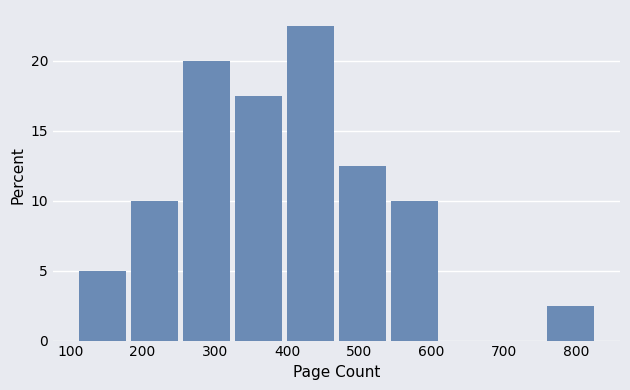

Reading left to right, transcribe this chart: for each bar, give the range it covers on the x-axis and its height. Neither the bar edges nor the heights are printed on the chart, so give them approximately, as read against the axes.

112 to 184: 5.0
184 to 256: 10.0
256 to 328: 20.0
328 to 400: 17.5
400 to 472: 22.5
472 to 544: 12.5
544 to 616: 10.0
616 to 688: 0
688 to 760: 0
760 to 832: 2.5